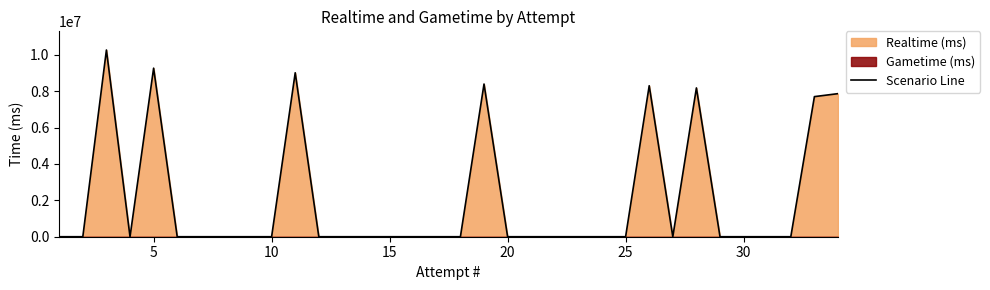

What is the maximum value for Scenario Line?

10269576